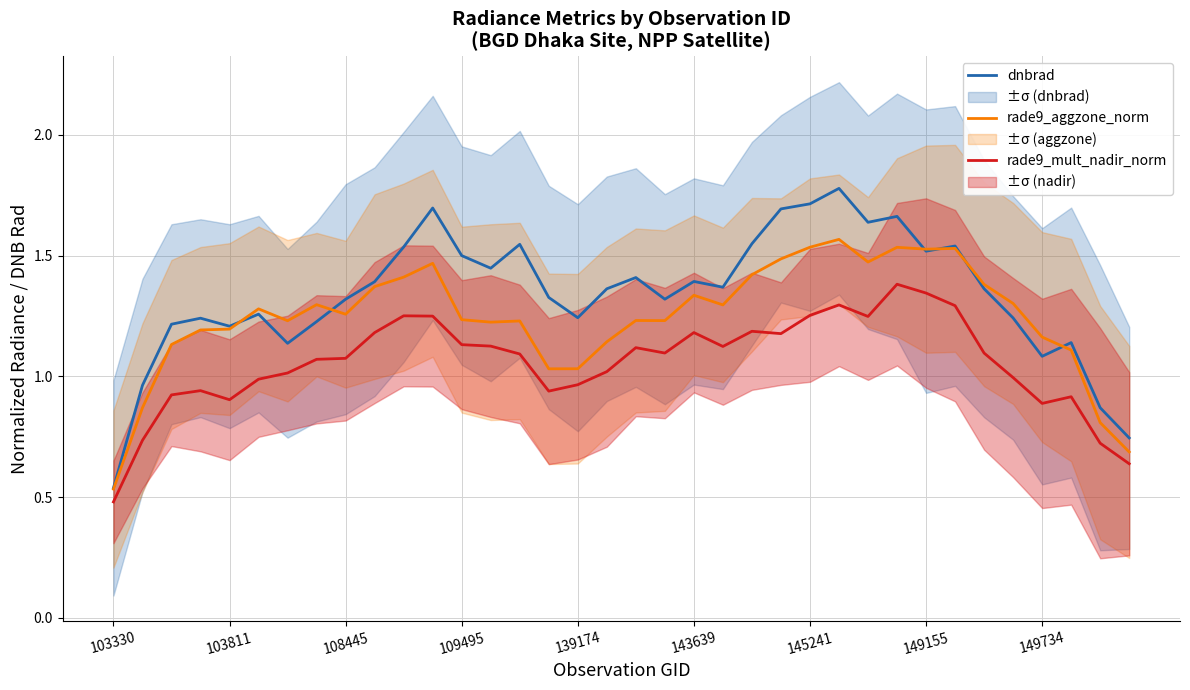

Reading left to right, transcribe all the data shown in this chart.

dnbrad: 0.5	1.0	1.2	1.2	1.2	1.3	1.1	1.2	1.3	1.4	1.5	1.7	1.5	1.4	1.5	1.3	1.2	1.4	1.4	1.3	1.4	1.4	1.5	1.7	1.7	1.8	1.6	1.7	1.5	1.5	1.4	1.2	1.1	1.1	0.9	0.7
rade9_aggzone_norm: 0.5	0.9	1.1	1.2	1.2	1.3	1.2	1.3	1.3	1.4	1.4	1.5	1.2	1.2	1.2	1.0	1.0	1.1	1.2	1.2	1.3	1.3	1.4	1.5	1.5	1.6	1.5	1.5	1.5	1.5	1.4	1.3	1.2	1.1	0.8	0.7
rade9_mult_nadir_norm: 0.5	0.7	0.9	0.9	0.9	1.0	1.0	1.1	1.1	1.2	1.3	1.2	1.1	1.1	1.1	0.9	1.0	1.0	1.1	1.1	1.2	1.1	1.2	1.2	1.3	1.3	1.2	1.4	1.3	1.3	1.1	1.0	0.9	0.9	0.7	0.6